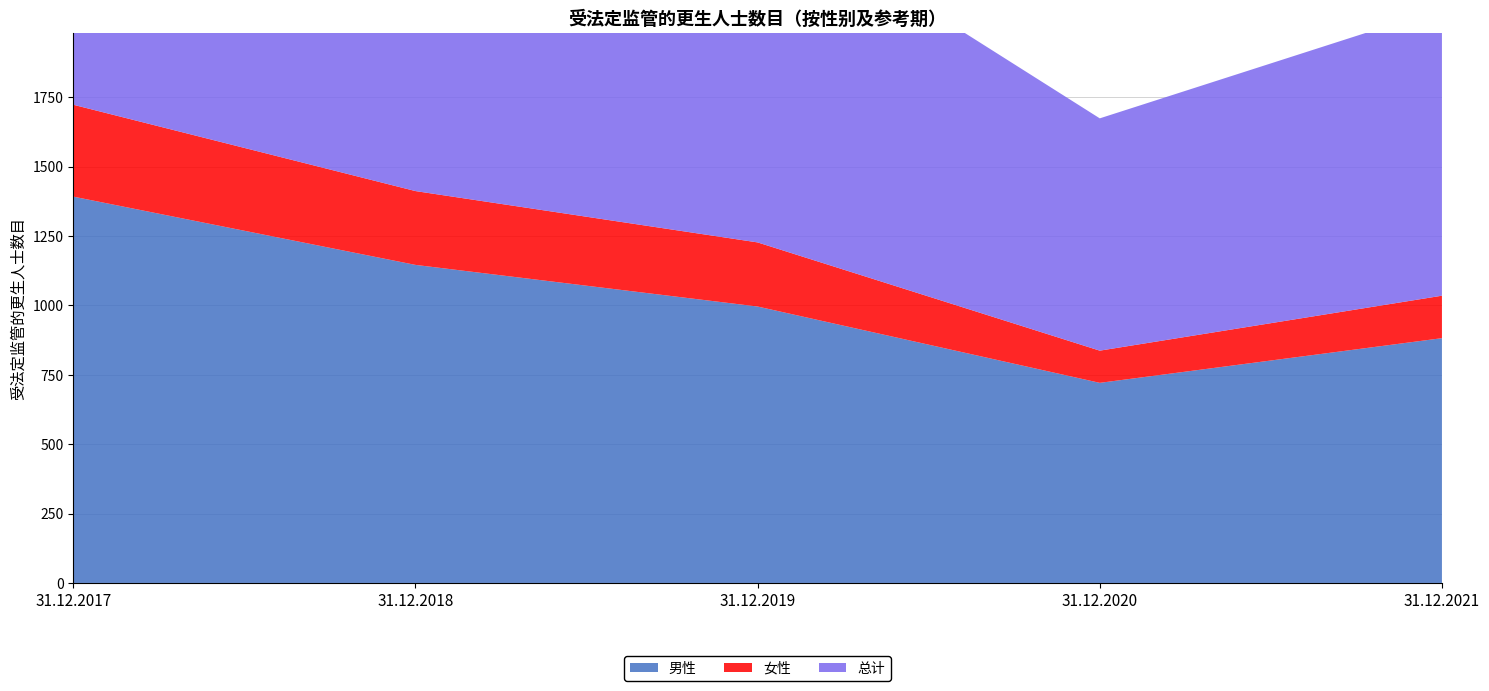

Reading right to left, transcribe all the data shown in this chart.

男性: 882	721	996	1146	1392
女性: 153	116	231	266	331
总计: 1035	837	1227	1412	1723